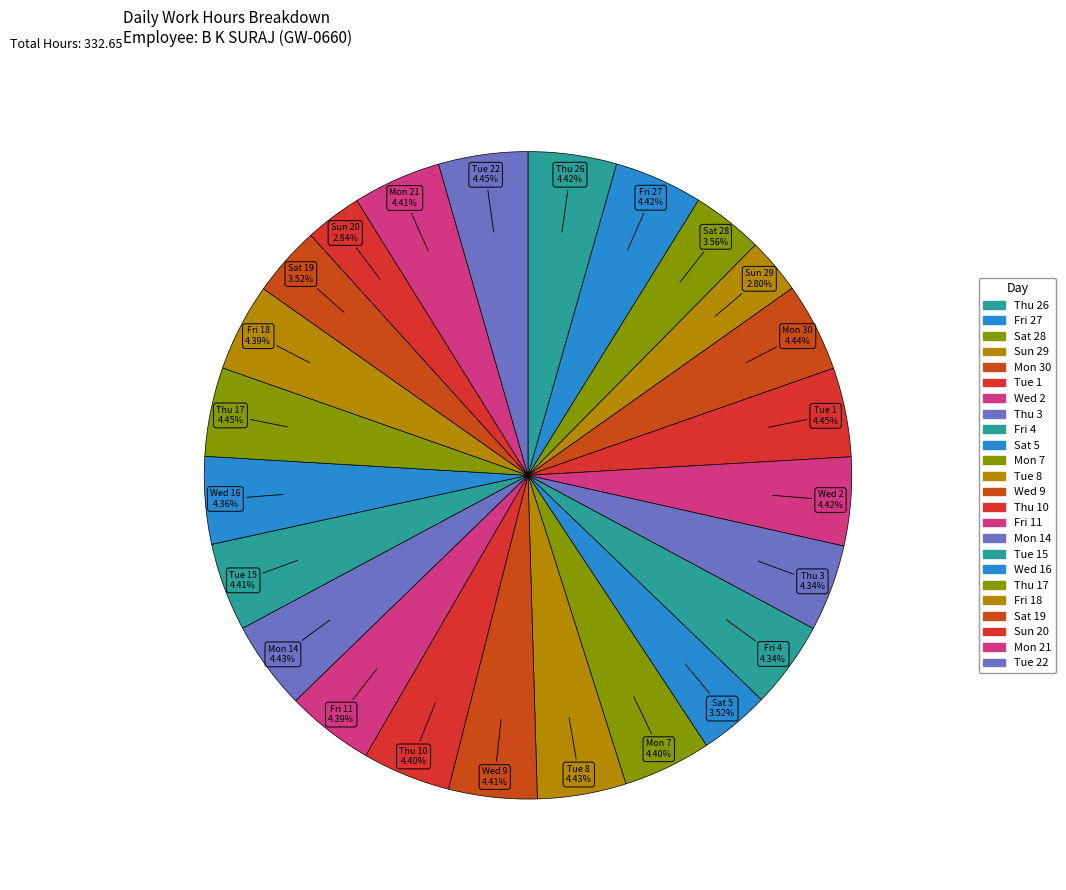

How many segments does this pie chart have?

24